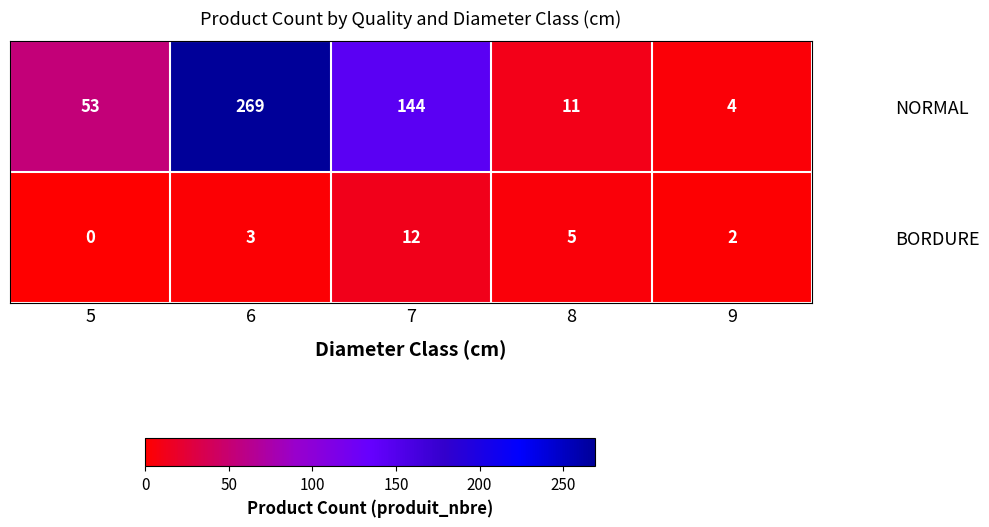

Reading right to left, what are all the values shown in this chart?

NORMAL: 4	11	144	269	53
BORDURE: 2	5	12	3	0